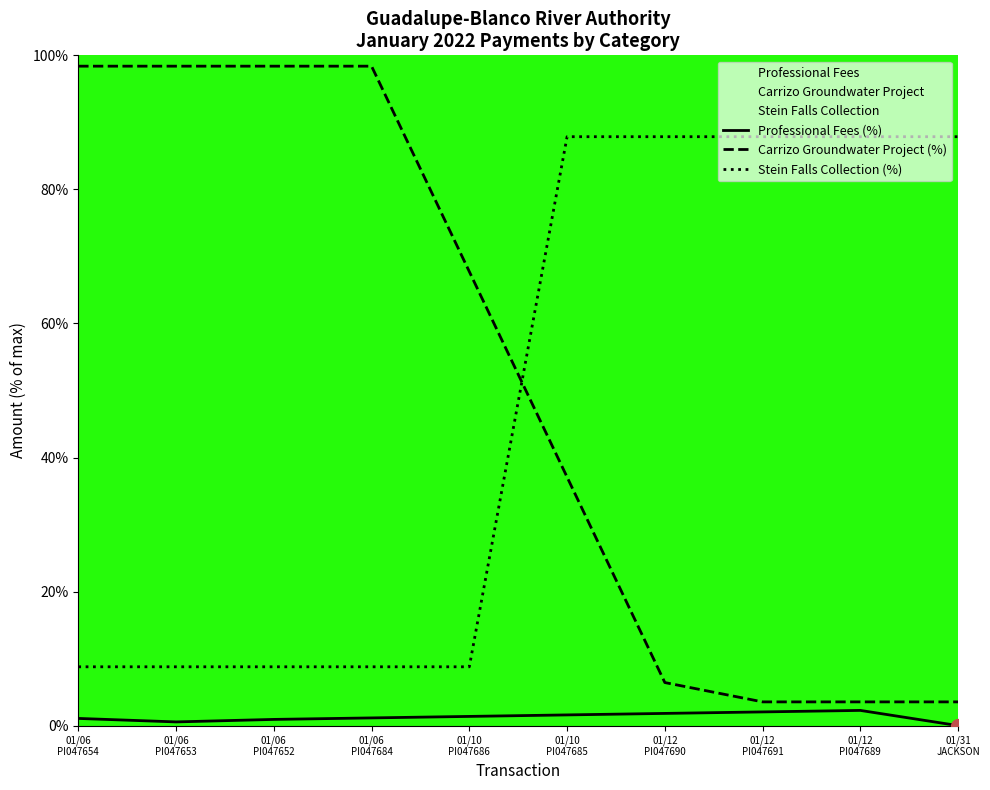

True or false: Stein Falls Collection (%) and Professional Fees (%) cross at least once.

False